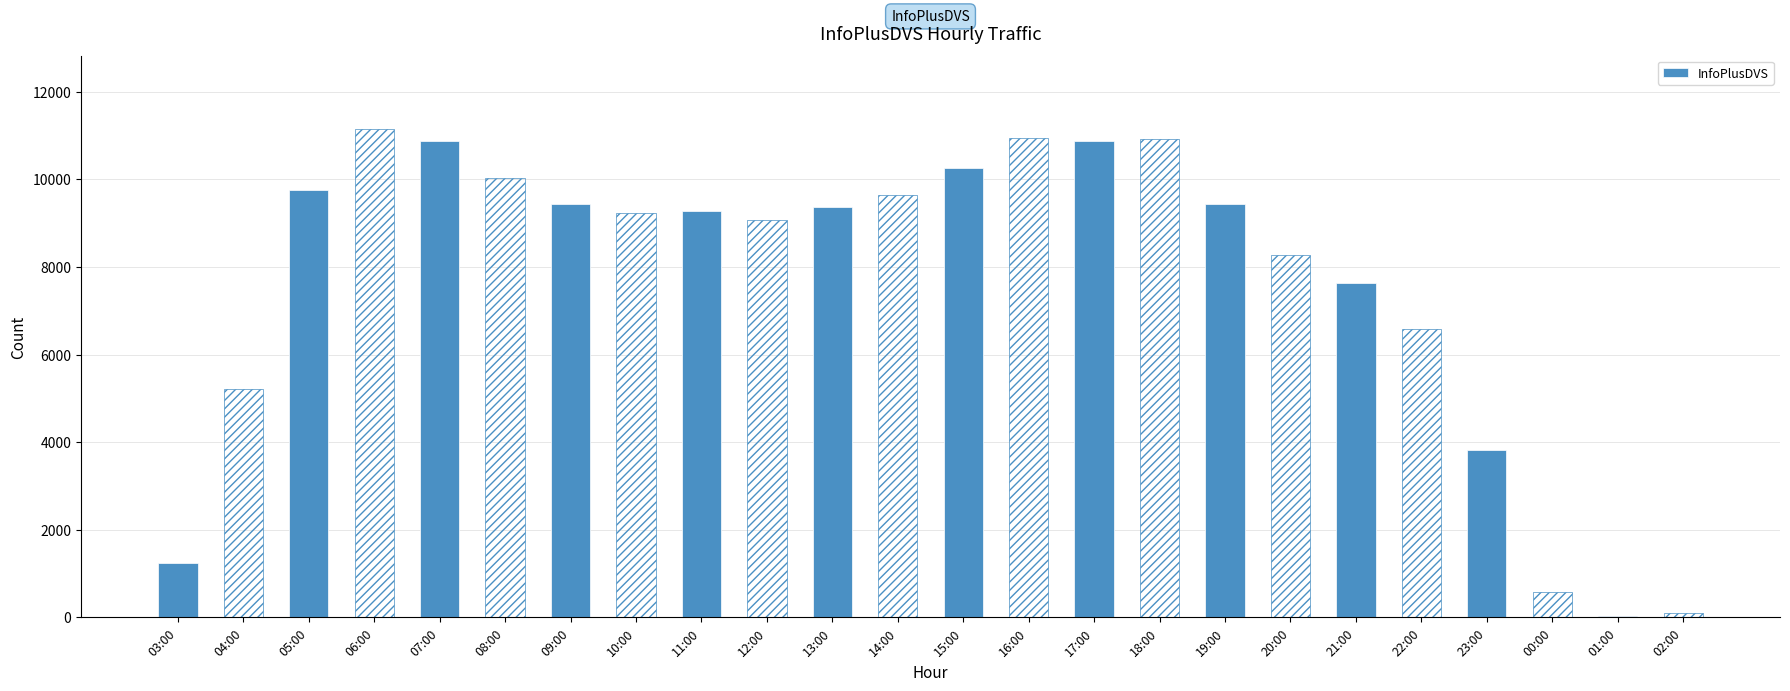

Where is InfoPlusDVS nearest to the value 5455?

23:00